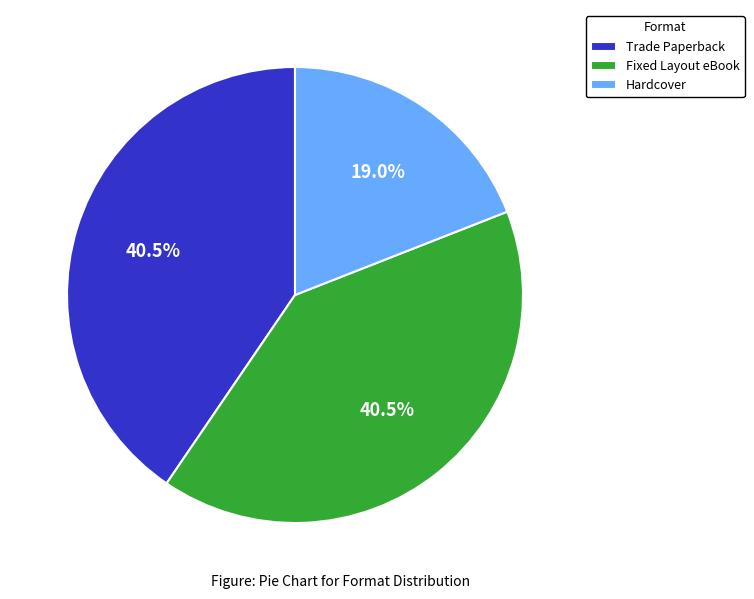

Combined, do Hardcover and Trade Paperback account for over 50%?

Yes